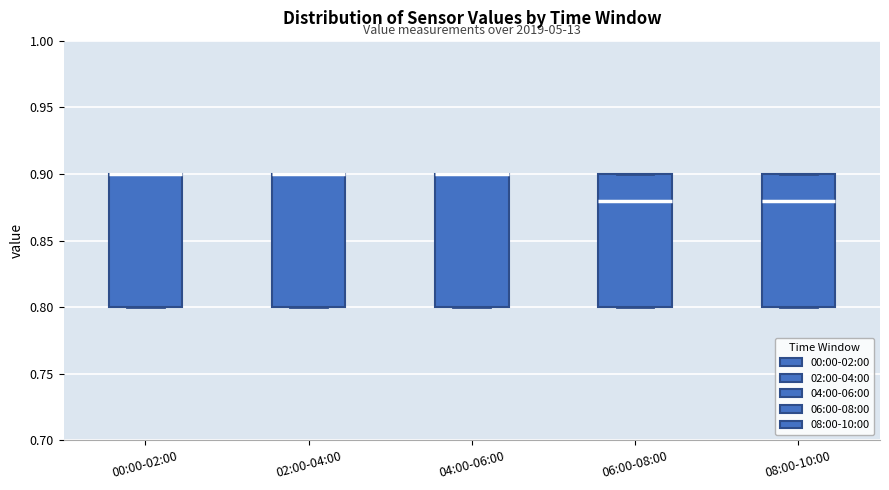

Reading left to right, transcribe this box plot: for each box, give where its median line is, the range the box spans, and where its two whiskers end, as read against the y-axis. The values are not printed on the chart, so give them approximately, as read against the axis.

00:00-02:00: median 0.90 (drawn on the box's upper edge), box 0.80 to 0.90, whiskers 0.80 to 0.90
02:00-04:00: median 0.90 (drawn on the box's upper edge), box 0.80 to 0.90, whiskers 0.80 to 0.90
04:00-06:00: median 0.90 (drawn on the box's upper edge), box 0.80 to 0.90, whiskers 0.80 to 0.90
06:00-08:00: median 0.88, box 0.80 to 0.90, whiskers 0.80 to 0.90
08:00-10:00: median 0.88, box 0.80 to 0.90, whiskers 0.80 to 0.90